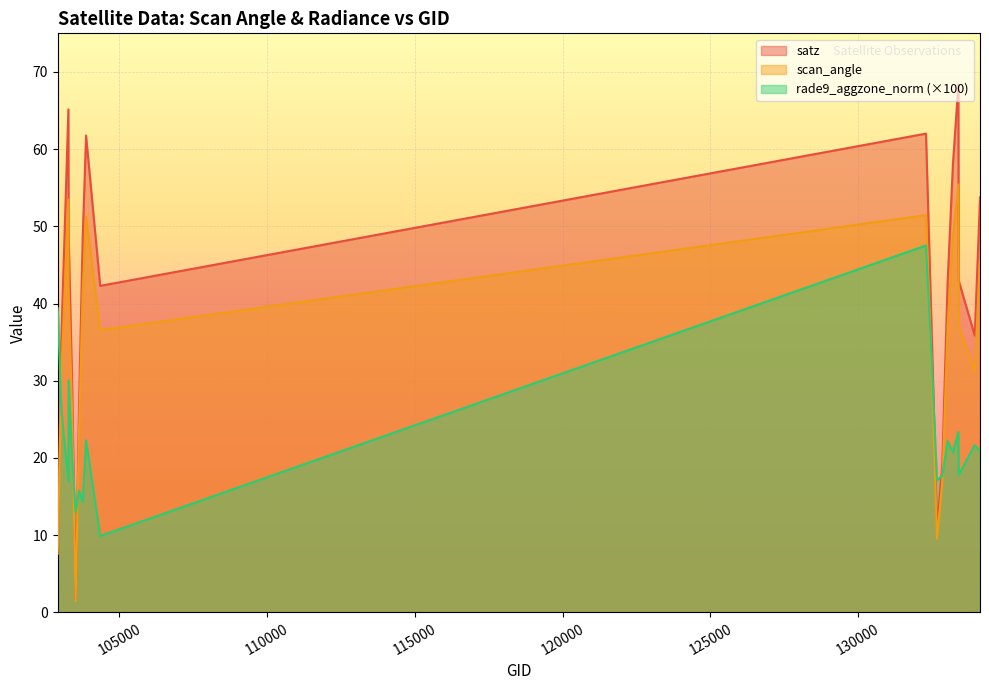

What is the sum of all satz values?

799.0